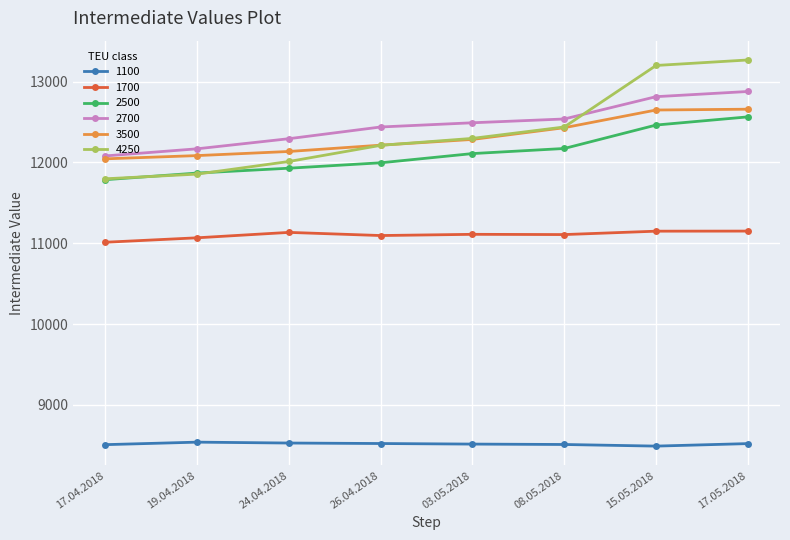

The value of 3500 at 26.04.2018 is 12213. True or false?

True